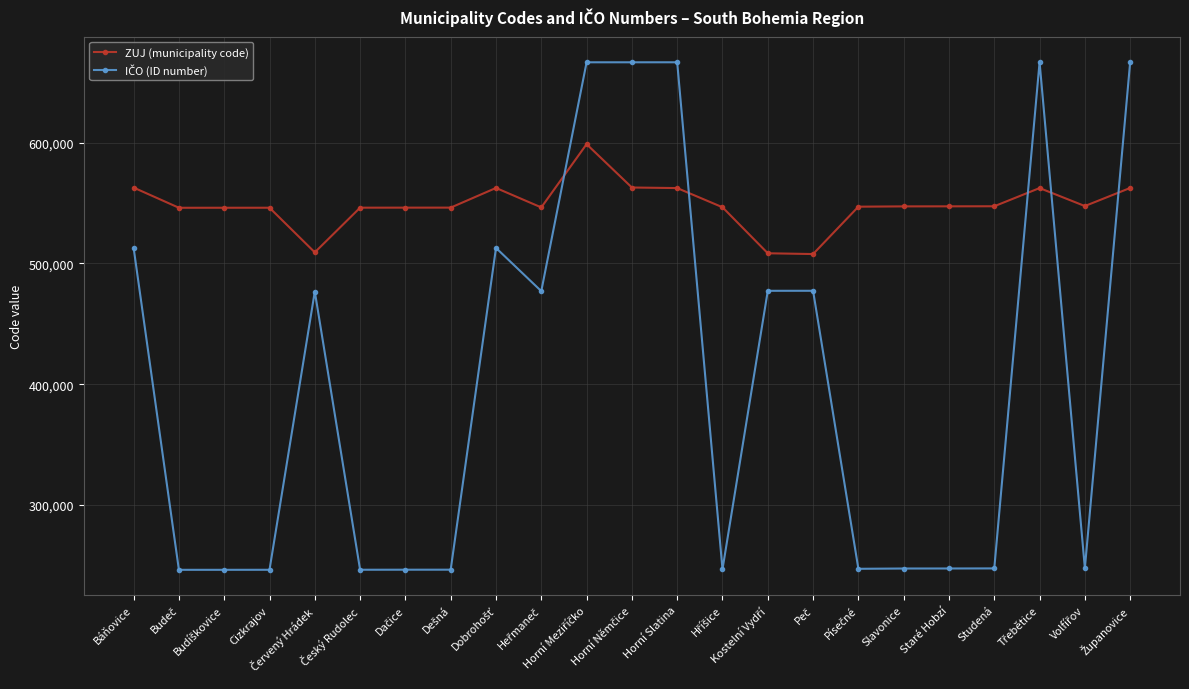

What is the value of the ZUJ (municipality code) point at the 13th from the left?

562319